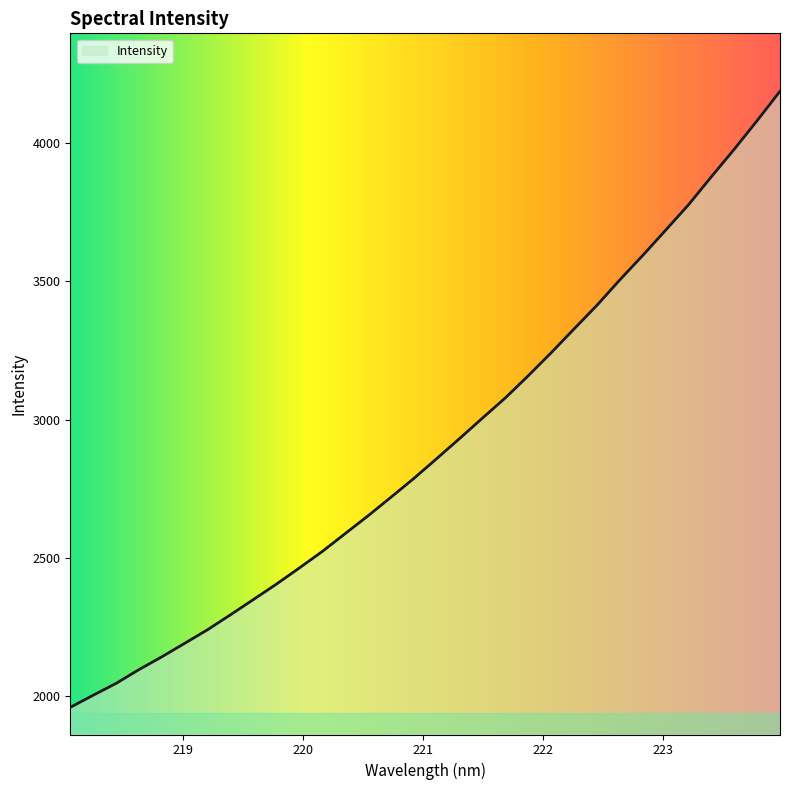

How many lines are shown in the chart?

1